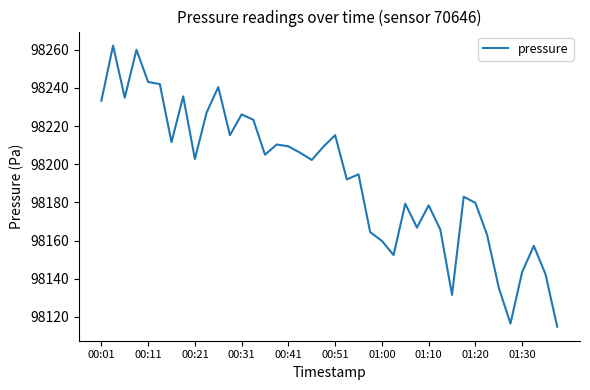

What is the smallest value displayed?

98114.8